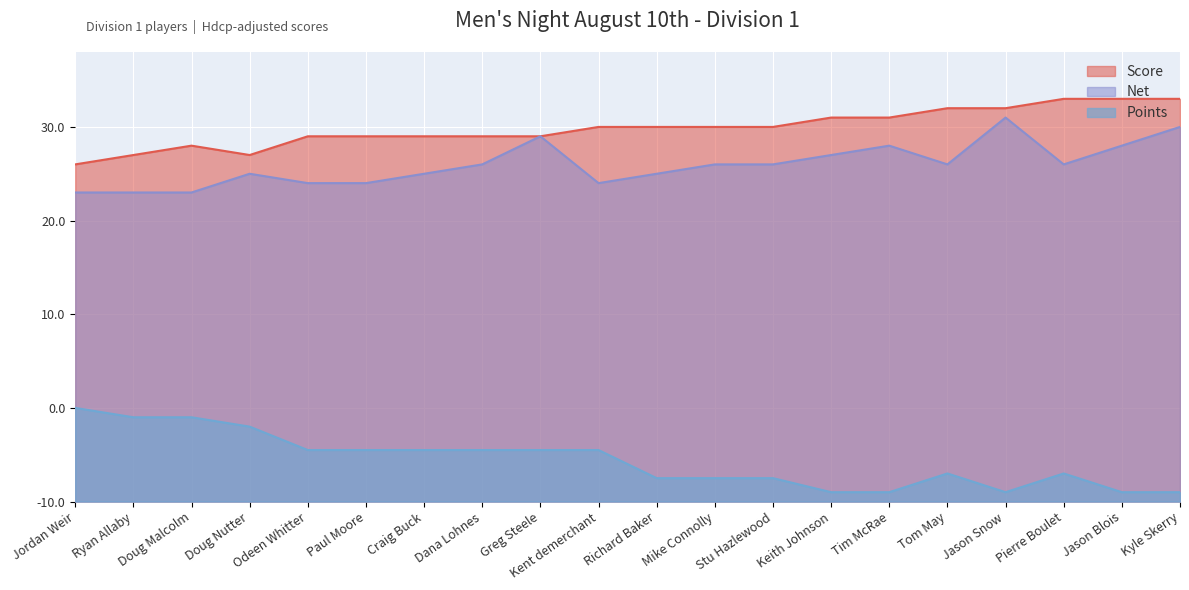

List the labels in order of Net value, largest first.

Jason Snow, Kyle Skerry, Greg Steele, Tim McRae, Jason Blois, Keith Johnson, Dana Lohnes, Mike Connolly, Stu Hazlewood, Tom May, Pierre Boulet, Doug Nutter, Craig Buck, Richard Baker, Odeen Whitter, Paul Moore, Kent demerchant, Jordan Weir, Ryan Allaby, Doug Malcolm